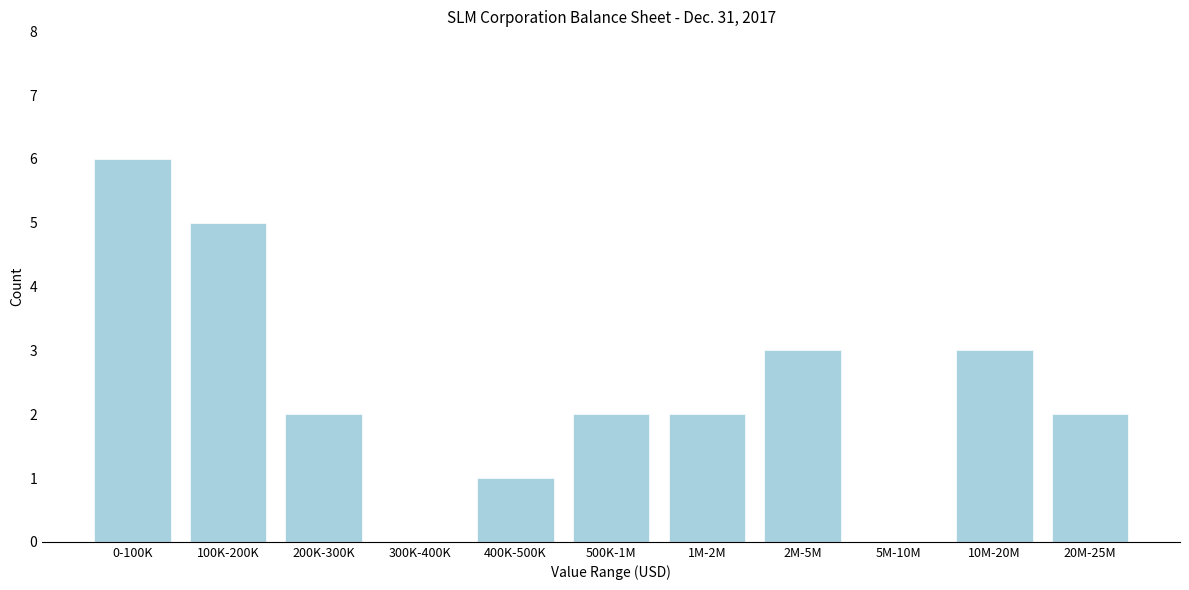

Reading left to right, list all the values displayed in this chart.

0-100K=6	100K-200K=5	200K-300K=2	300K-400K=0	400K-500K=1	500K-1M=2	1M-2M=2	2M-5M=3	5M-10M=0	10M-20M=3	20M-25M=2